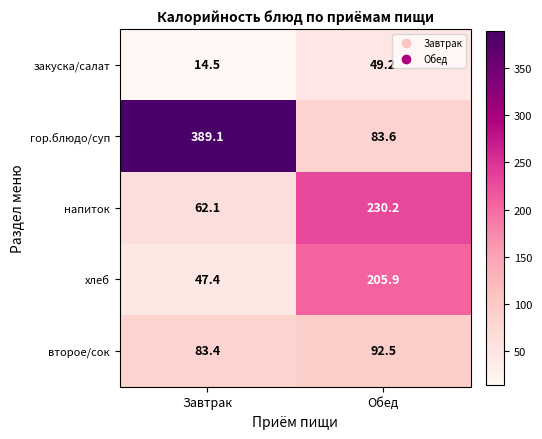

Between Завтрак and Обед, which series saw the biggest shift?

гор.блюдо/суп